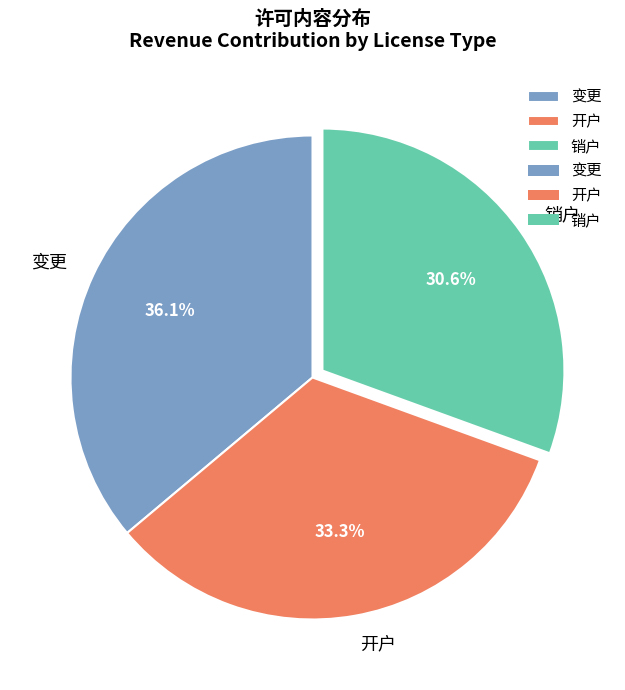

Is the sum of 销户 and 变更 greater than half?

Yes